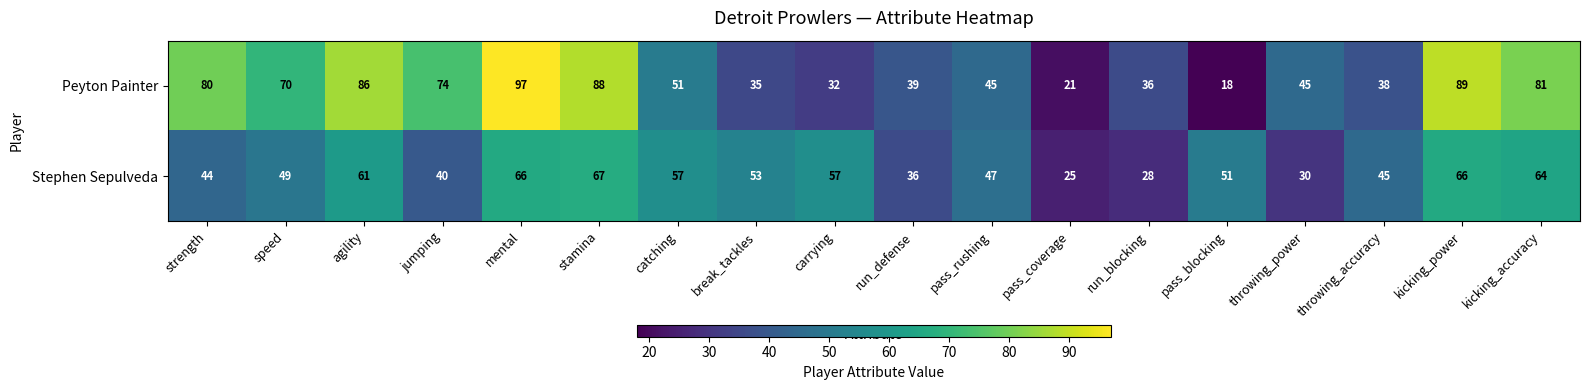

What is the total value across all series at run_defense?

75